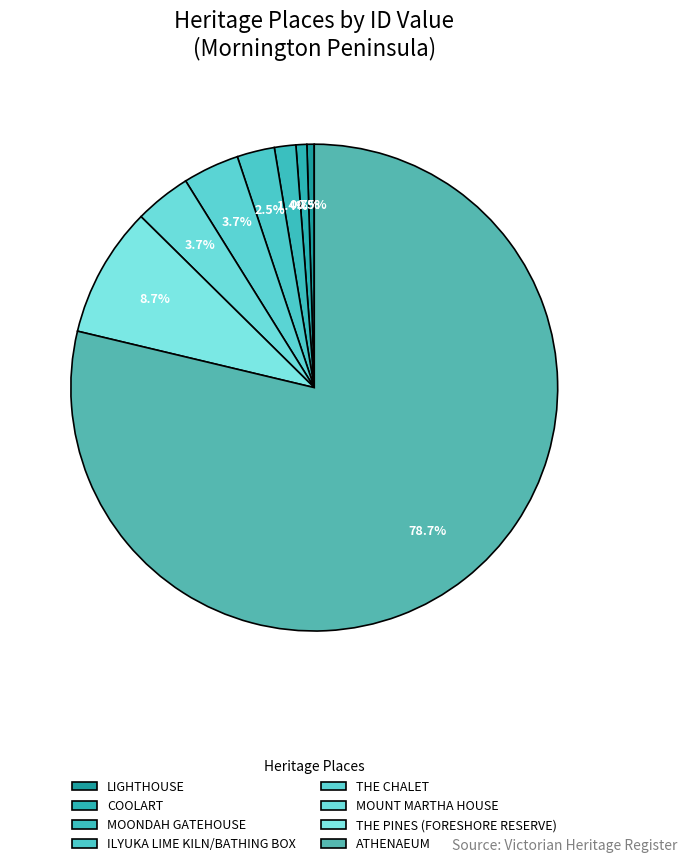

The THE PINES (FORESHORE RESERVE) slice represents 9% of the pie. True or false?

True